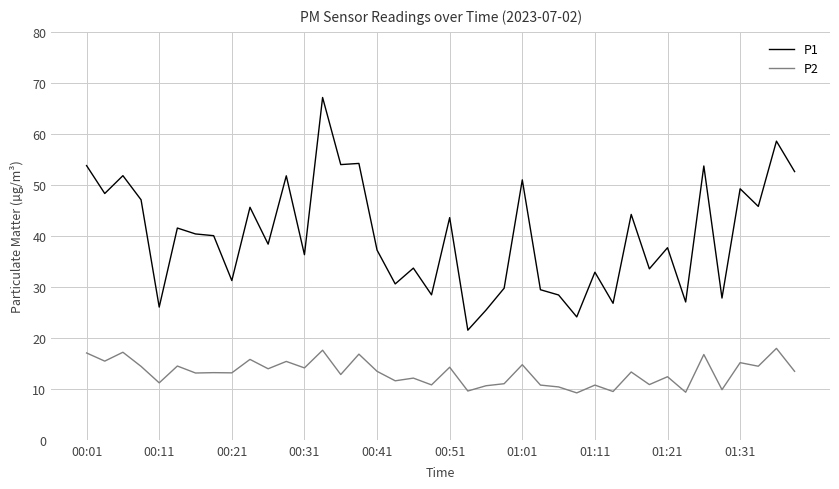

What is the greatest value displayed?

67.1